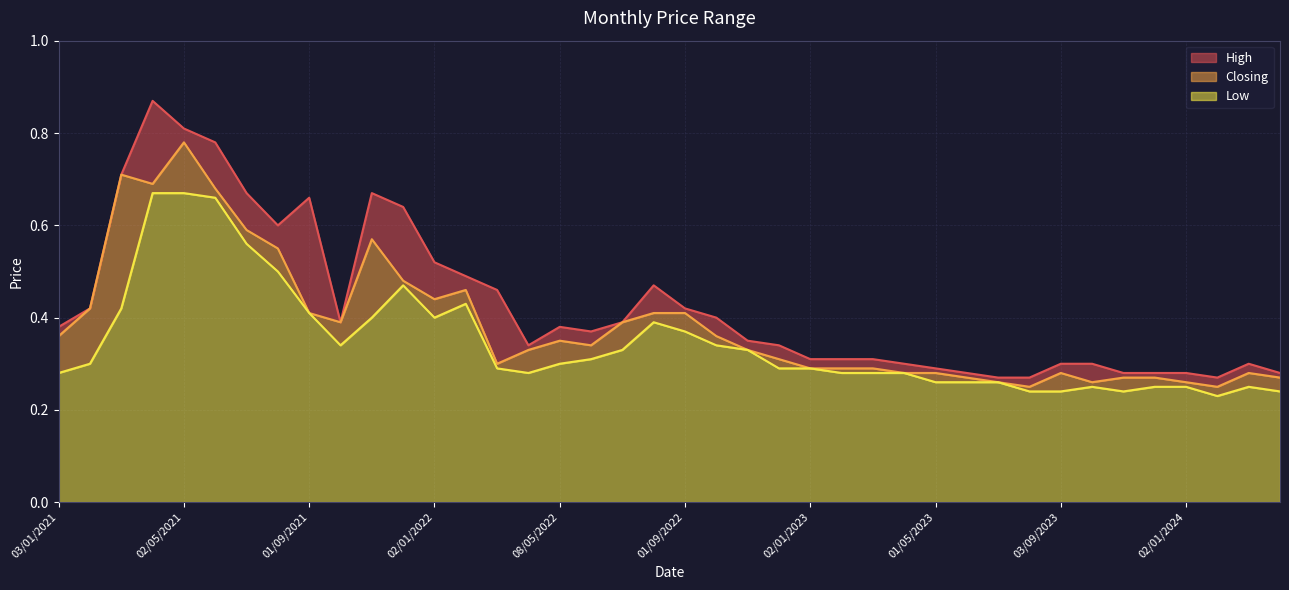

At 03/12/2023, list the series in order from largest to smallest.

High, Closing, Low